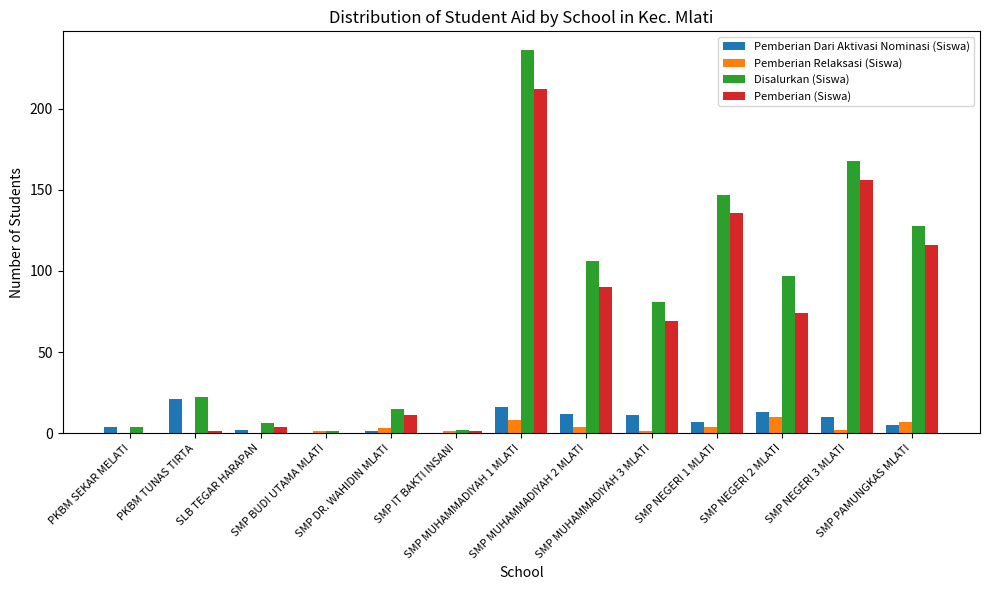

Reading right to left, what are all the values shown in this chart?

Pemberian Dari Aktivasi Nominasi (Siswa): SMP PAMUNGKAS MLATI=5	SMP NEGERI 3 MLATI=10	SMP NEGERI 2 MLATI=13	SMP NEGERI 1 MLATI=7	SMP MUHAMMADIYAH 3 MLATI=11	SMP MUHAMMADIYAH 2 MLATI=12	SMP MUHAMMADIYAH 1 MLATI=16	SMP IT BAKTI INSANI=0	SMP DR. WAHIDIN MLATI=1	SMP BUDI UTAMA MLATI=0	SLB TEGAR HARAPAN=2	PKBM TUNAS TIRTA=21	PKBM SEKAR MELATI=4
Pemberian Relaksasi (Siswa): SMP PAMUNGKAS MLATI=7	SMP NEGERI 3 MLATI=2	SMP NEGERI 2 MLATI=10	SMP NEGERI 1 MLATI=4	SMP MUHAMMADIYAH 3 MLATI=1	SMP MUHAMMADIYAH 2 MLATI=4	SMP MUHAMMADIYAH 1 MLATI=8	SMP IT BAKTI INSANI=1	SMP DR. WAHIDIN MLATI=3	SMP BUDI UTAMA MLATI=1	SLB TEGAR HARAPAN=0	PKBM TUNAS TIRTA=0	PKBM SEKAR MELATI=0
Disalurkan (Siswa): SMP PAMUNGKAS MLATI=128	SMP NEGERI 3 MLATI=168	SMP NEGERI 2 MLATI=97	SMP NEGERI 1 MLATI=147	SMP MUHAMMADIYAH 3 MLATI=81	SMP MUHAMMADIYAH 2 MLATI=106	SMP MUHAMMADIYAH 1 MLATI=236	SMP IT BAKTI INSANI=2	SMP DR. WAHIDIN MLATI=15	SMP BUDI UTAMA MLATI=1	SLB TEGAR HARAPAN=6	PKBM TUNAS TIRTA=22	PKBM SEKAR MELATI=4
Pemberian (Siswa): SMP PAMUNGKAS MLATI=116	SMP NEGERI 3 MLATI=156	SMP NEGERI 2 MLATI=74	SMP NEGERI 1 MLATI=136	SMP MUHAMMADIYAH 3 MLATI=69	SMP MUHAMMADIYAH 2 MLATI=90	SMP MUHAMMADIYAH 1 MLATI=212	SMP IT BAKTI INSANI=1	SMP DR. WAHIDIN MLATI=11	SMP BUDI UTAMA MLATI=0	SLB TEGAR HARAPAN=4	PKBM TUNAS TIRTA=1	PKBM SEKAR MELATI=0